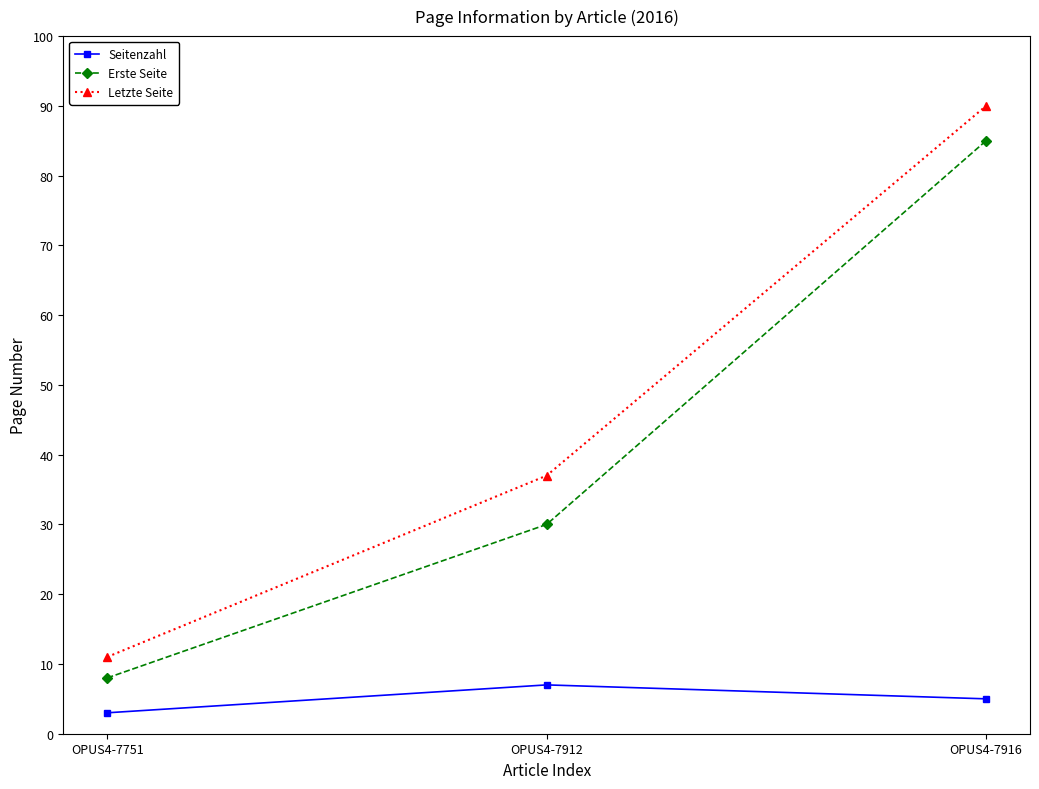

True or false: Seitenzahl has a value of 3 at OPUS4-7751.

True